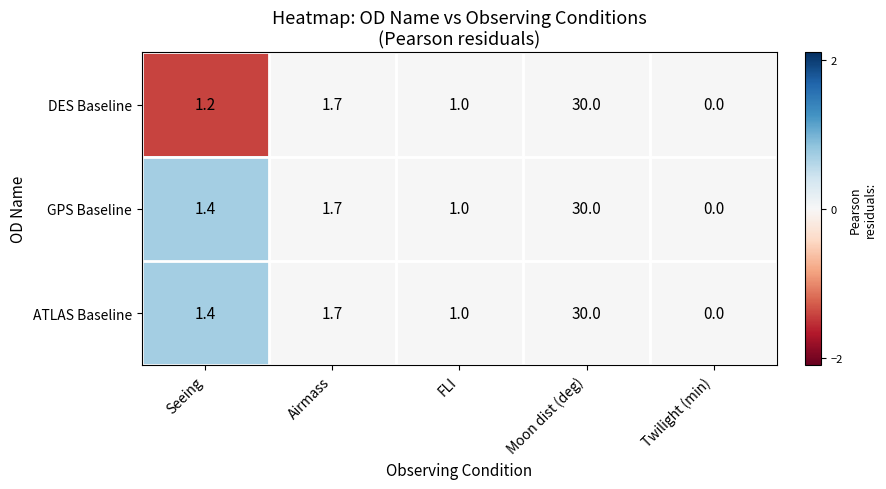

What is the difference between the maximum and minimum values in the GPS Baseline series?

30.0